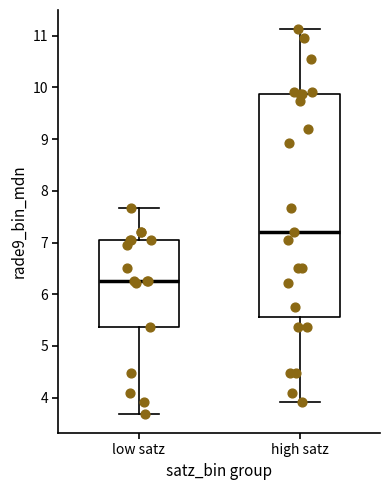

Reading left to right, read every box against the y-axis: the position of its median line, the range the box covers, and the ends of its whiskers. The values are not printed on the chart, so give them approximately, as read against the axis.

low satz: median 6.2, box 5.4 to 7.0, whiskers 3.7 to 7.7
high satz: median 7.2, box 5.6 to 9.9, whiskers 3.9 to 11.1